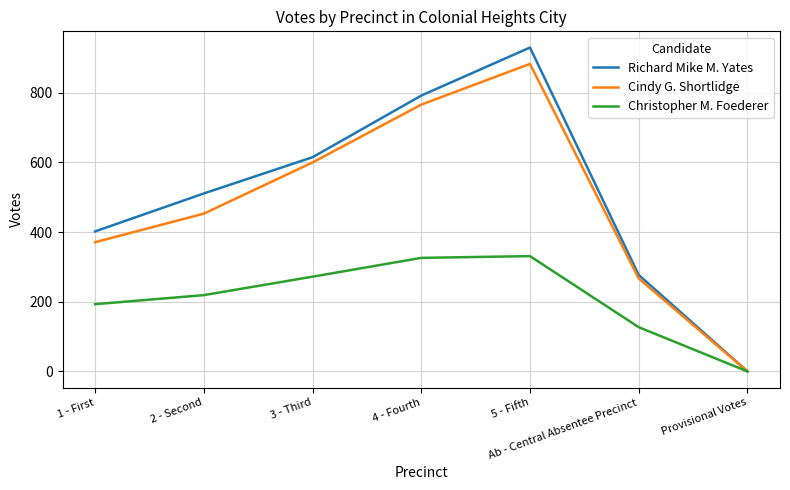

Reading right to left, what are all the values shown in this chart?

Richard Mike M. Yates: Provisional Votes=0	Ab - Central Absentee Precinct=277	5 - Fifth=930	4 - Fourth=792	3 - Third=615	2 - Second=511	1 - First=402
Cindy G. Shortlidge: Provisional Votes=0	Ab - Central Absentee Precinct=267	5 - Fifth=883	4 - Fourth=766	3 - Third=600	2 - Second=453	1 - First=371
Christopher M. Foederer: Provisional Votes=0	Ab - Central Absentee Precinct=127	5 - Fifth=331	4 - Fourth=326	3 - Third=272	2 - Second=219	1 - First=193